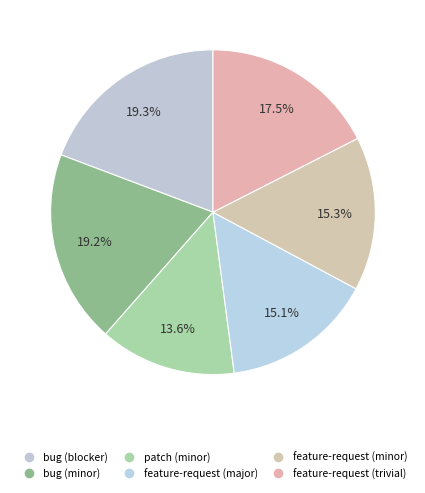

Count the number of slices in the pie.

6